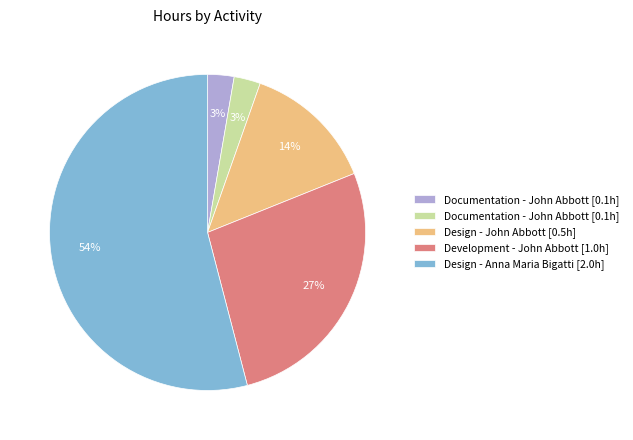

To the nearest percent, what is the average slice percentage?

20%